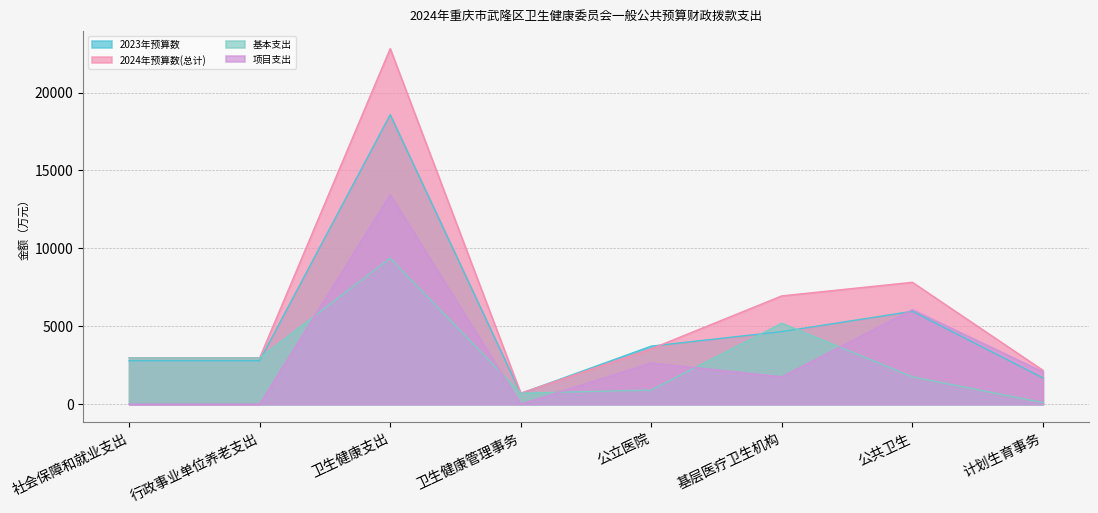

True or false: 基本支出 and 2024年预算数(总计) cross at least once.

False